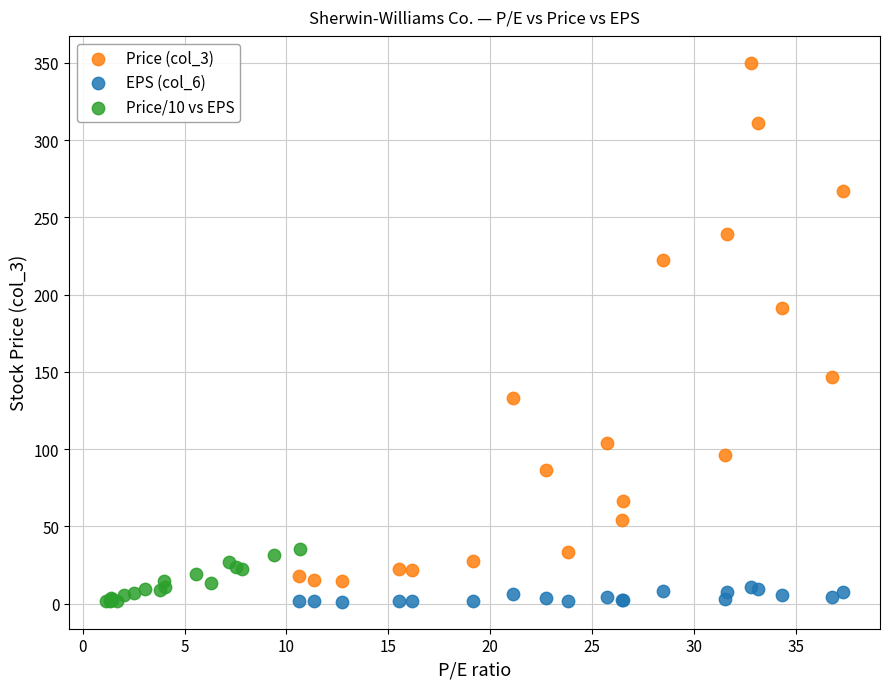

Which series contains the highest Y value?

Price (col_3)